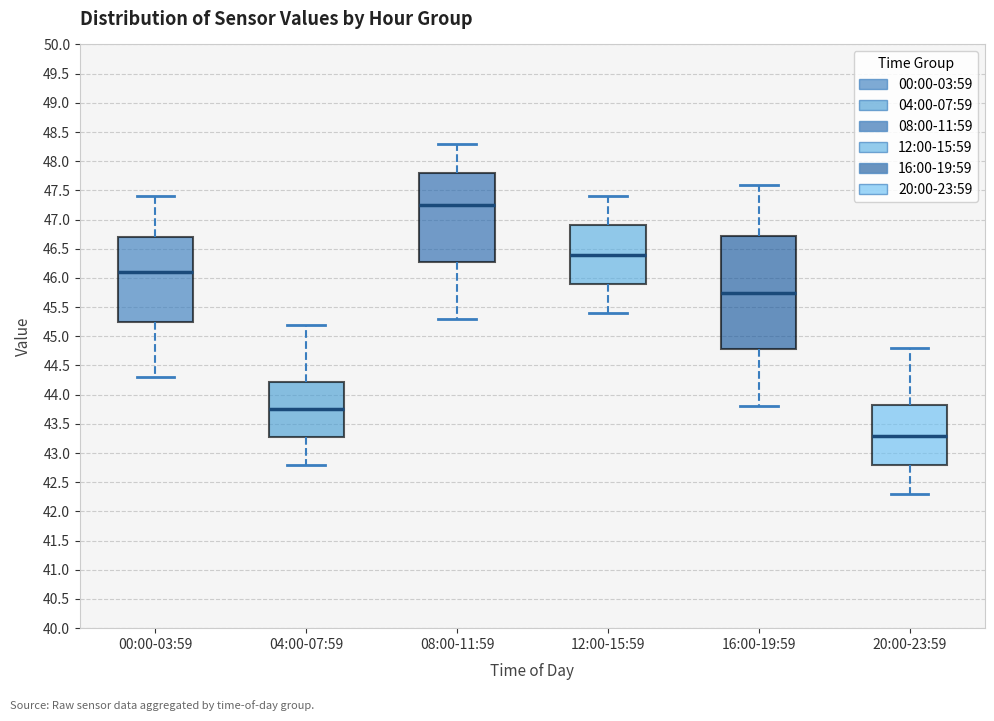

Where does the lower whisker of the box for 00:00-03:59 end on the y-axis? The values are not printed on the chart, so give them approximately, as read against the axis.

44.30